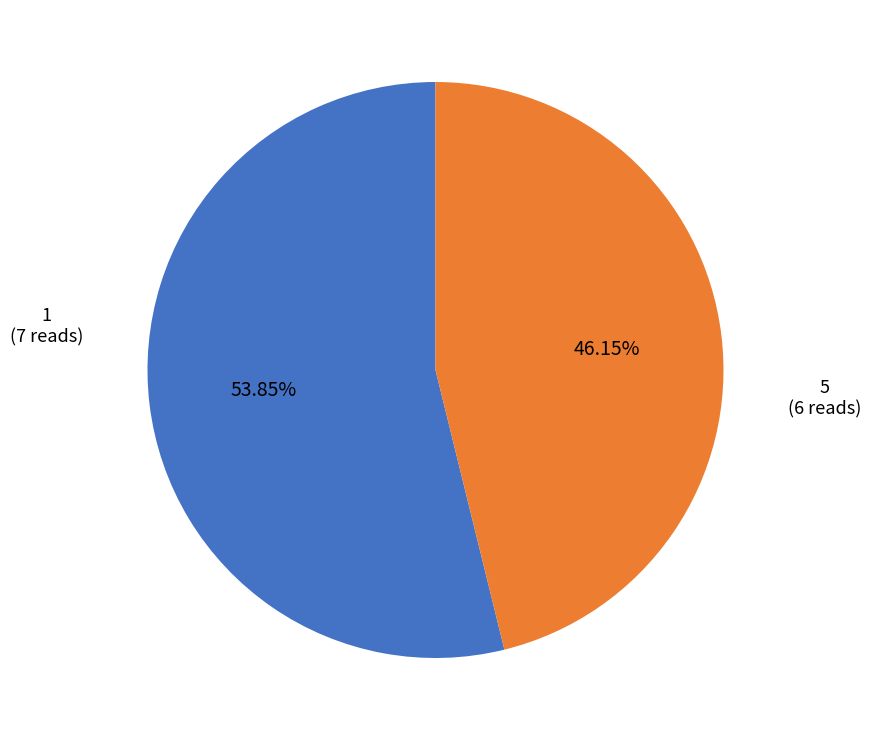

Approximately how many times larger is the value at 1 compared to 5?

1.2